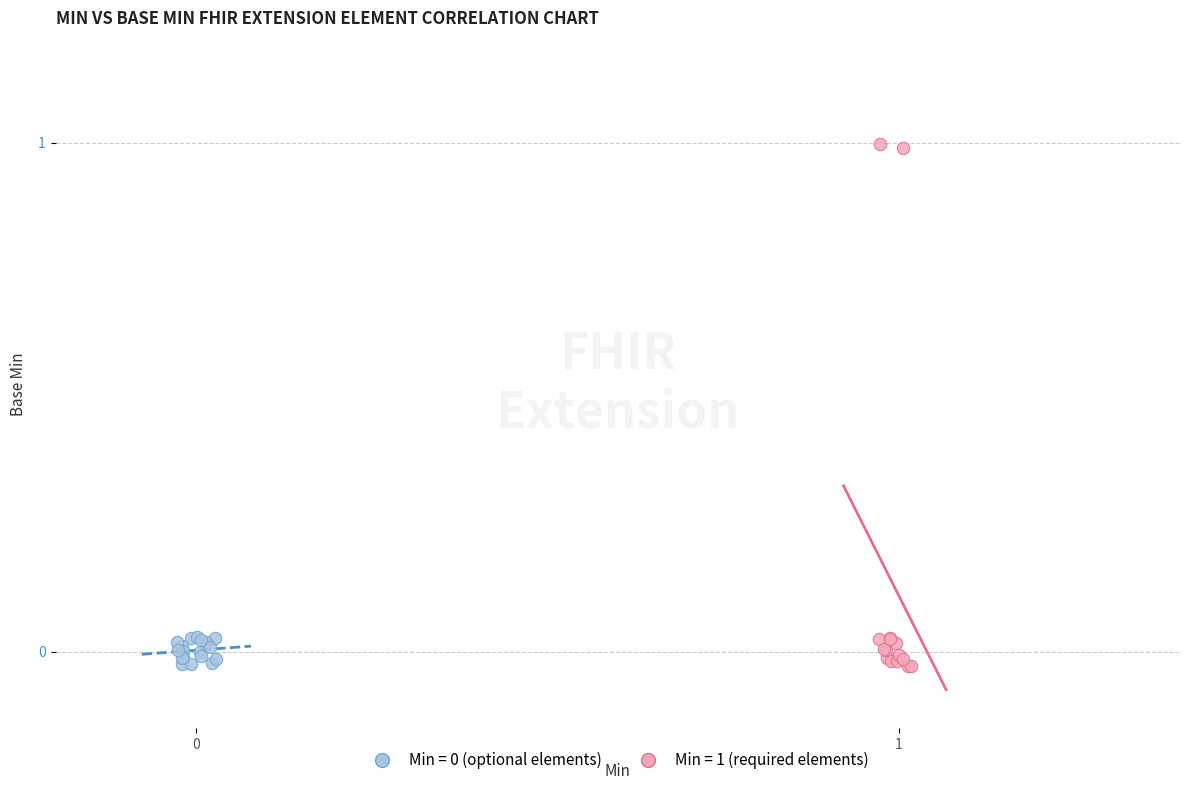

Which series has the widest spread of Y values?

Min = 1 (required elements)